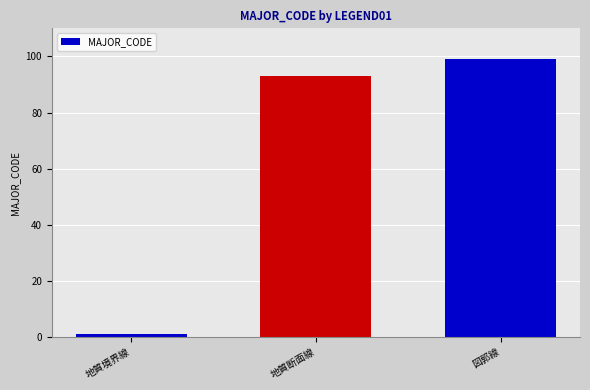

What is the sum of all values?

193